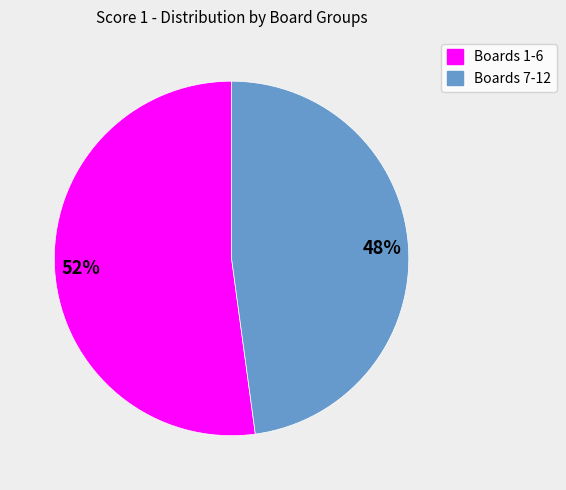

Is there a majority slice in this chart?

Yes